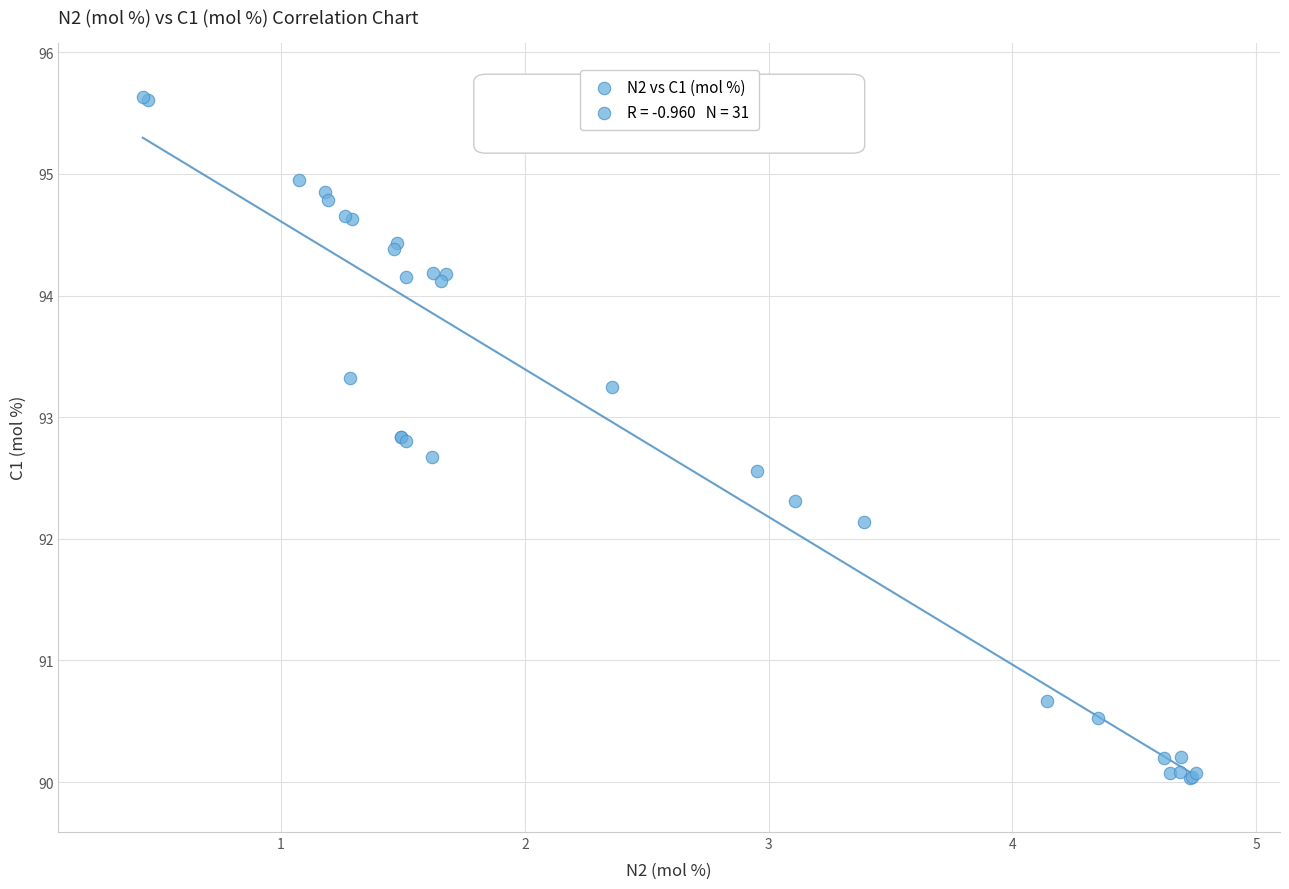

What Y value in the scatter plot is closest to 92?

92.1